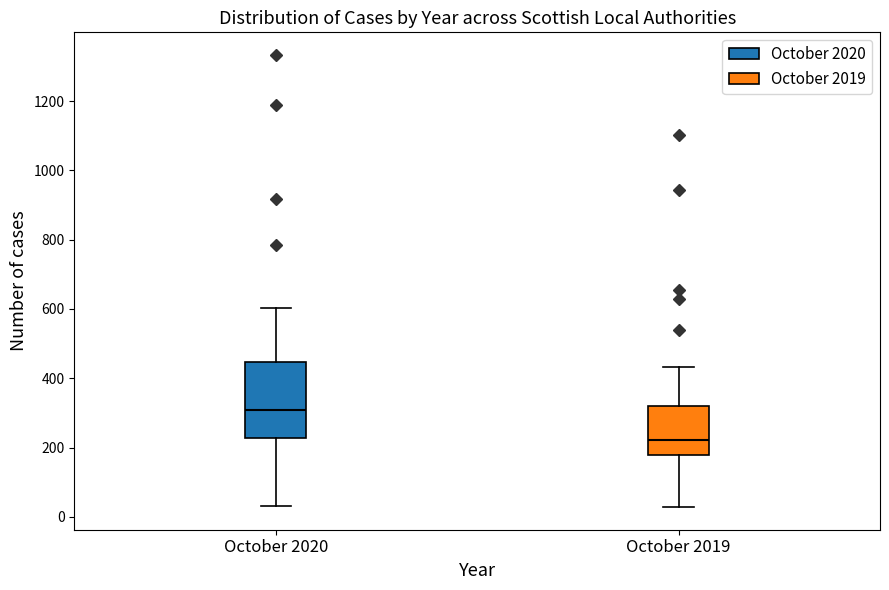

Which box's median line is the highest?

October 2020